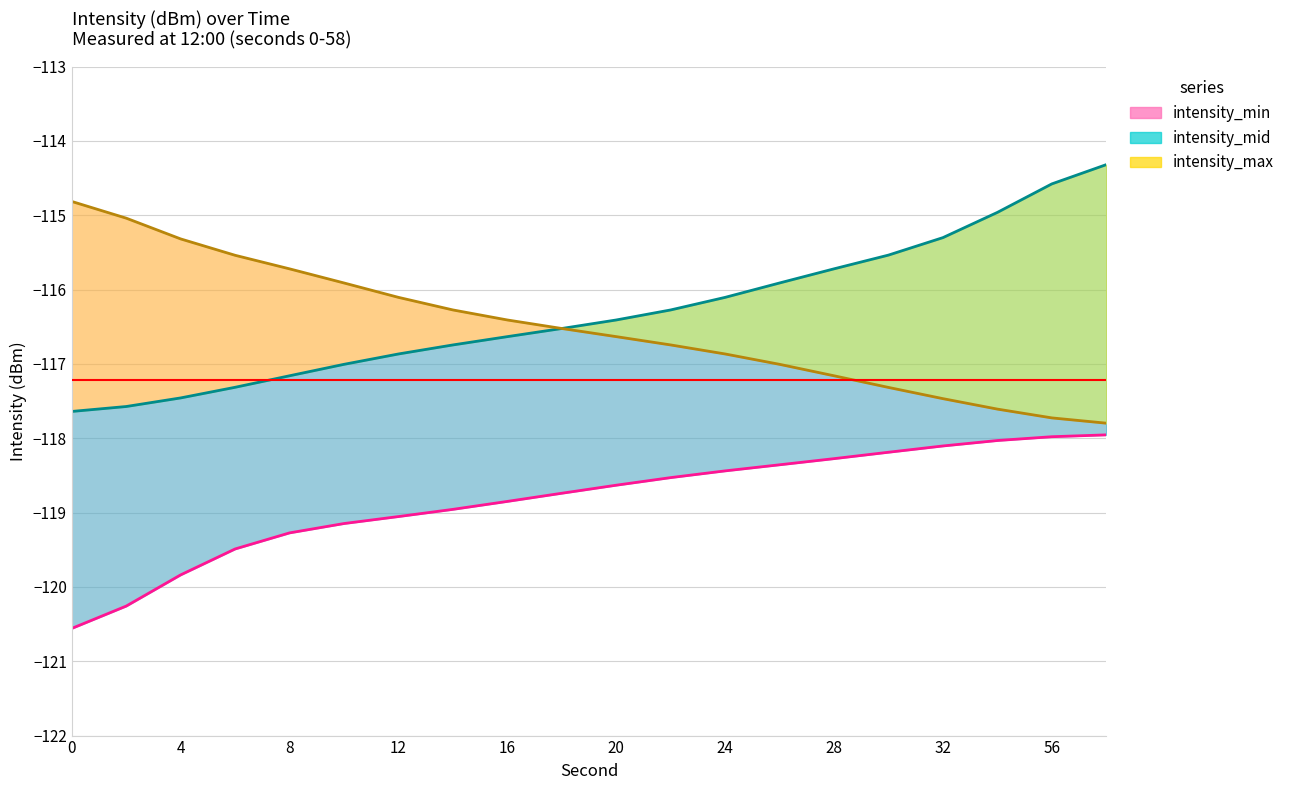

At how many categories does at least one series exceed -115?

4